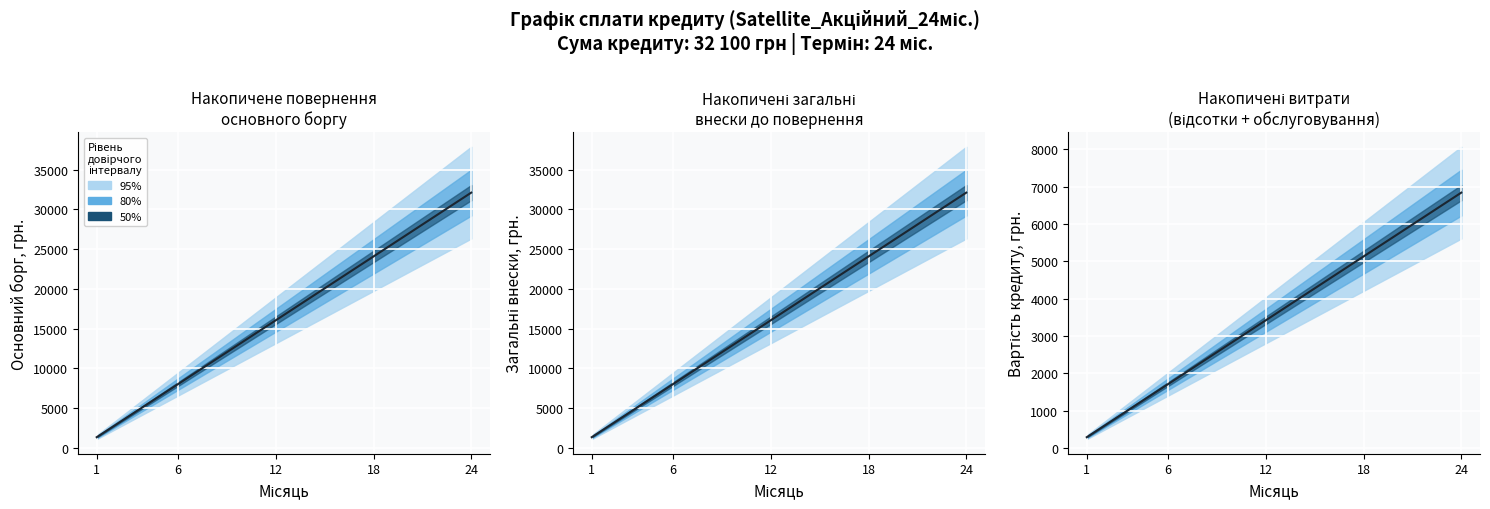

What is the minimum value shown in the chart?

285.0